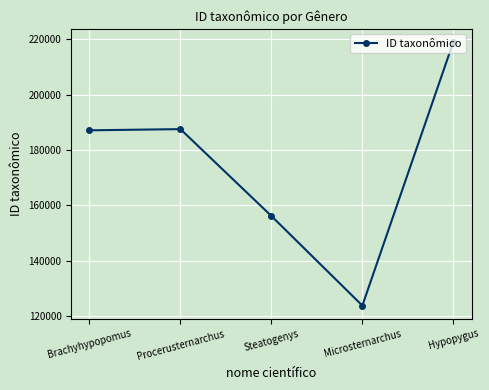

What is the maximum value shown in the chart?

218999